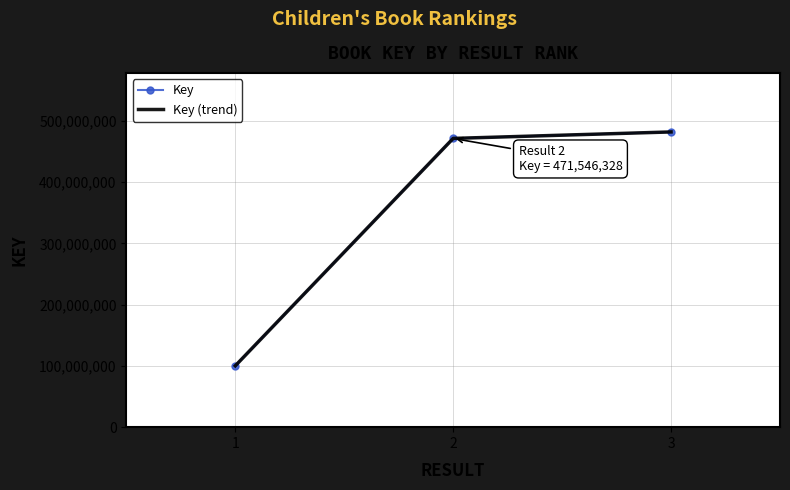

Reading left to right, what are all the values shown in this chart?

Key: 100215708	471546328	482121235
Key (trend): 100215708	471546328	482121235